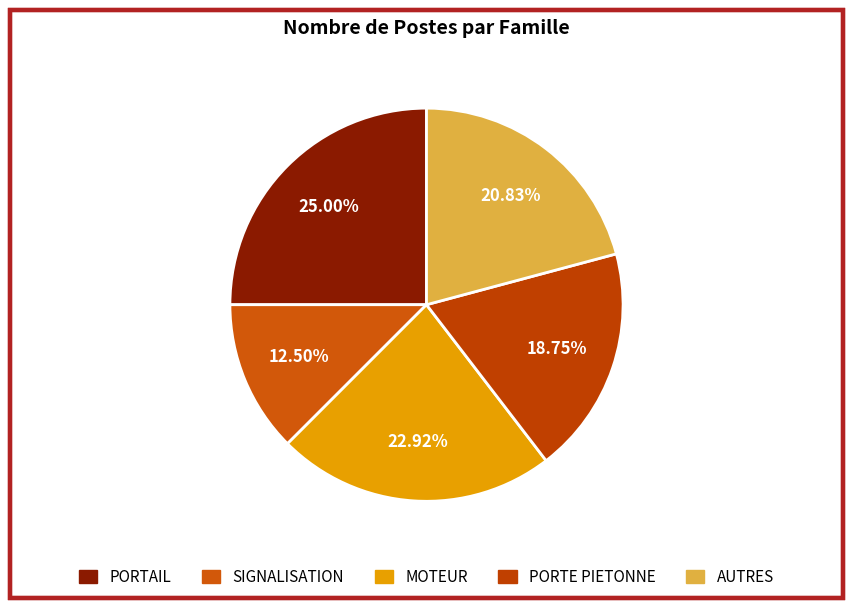

Does SIGNALISATION represent more than half of the total?

No